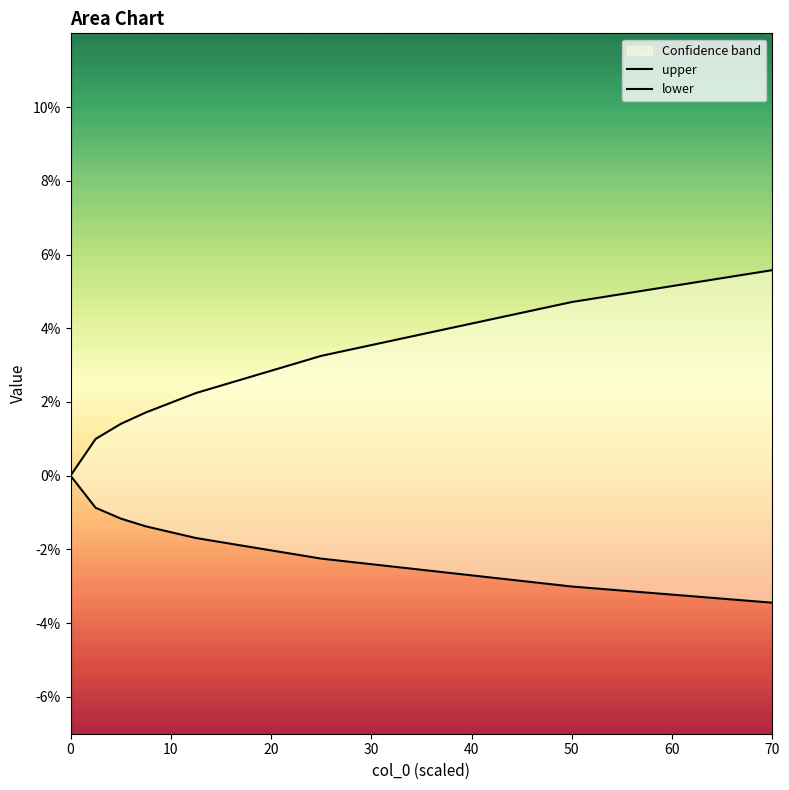

How many values in the upper series exceed 0?

19